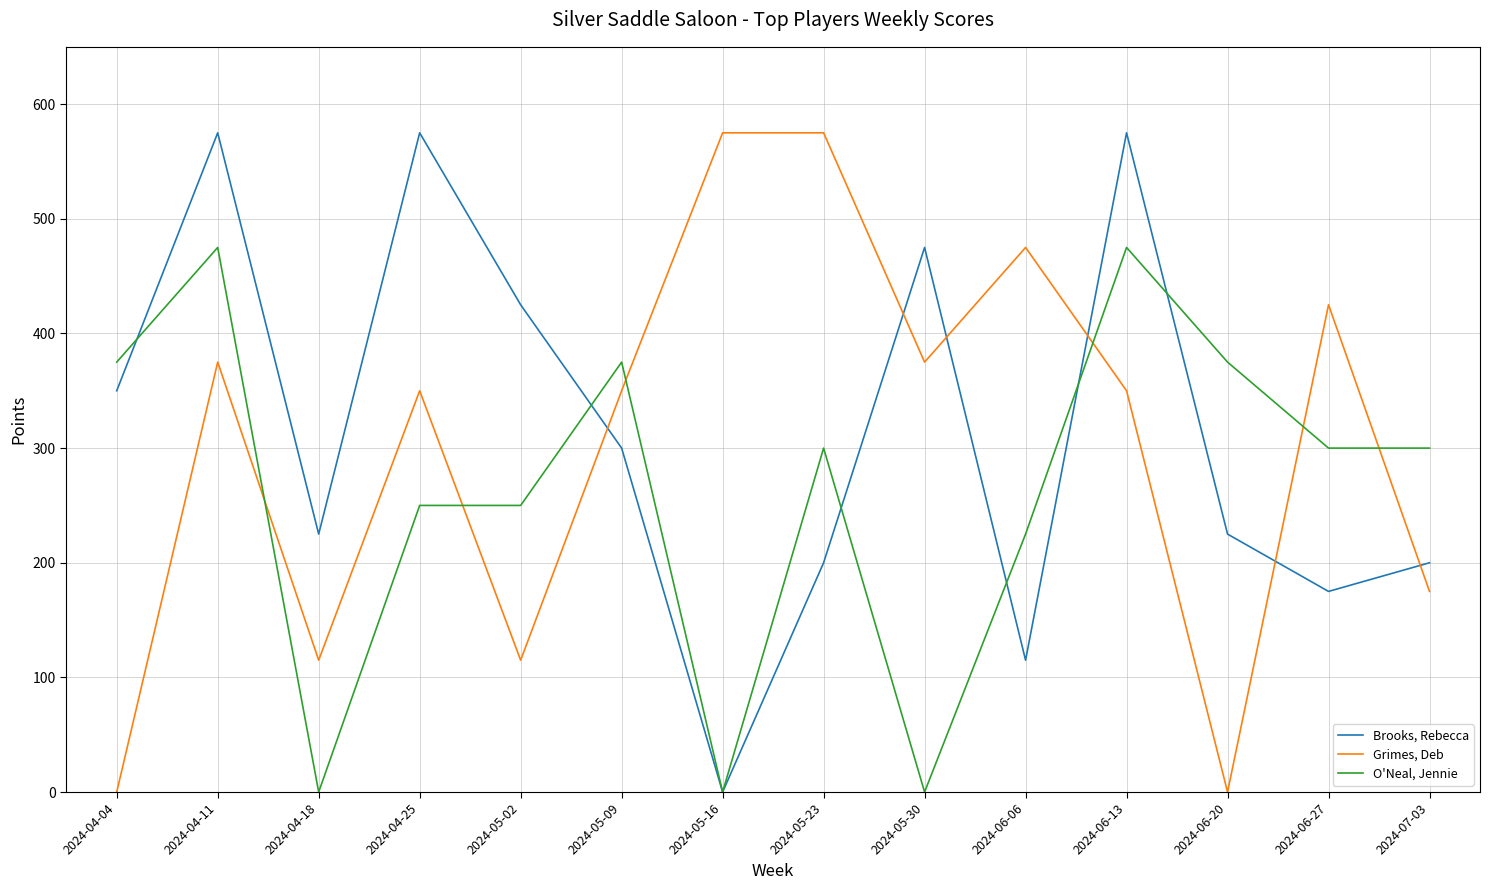

How many times do Brooks, Rebecca and Grimes, Deb cross each other?

6